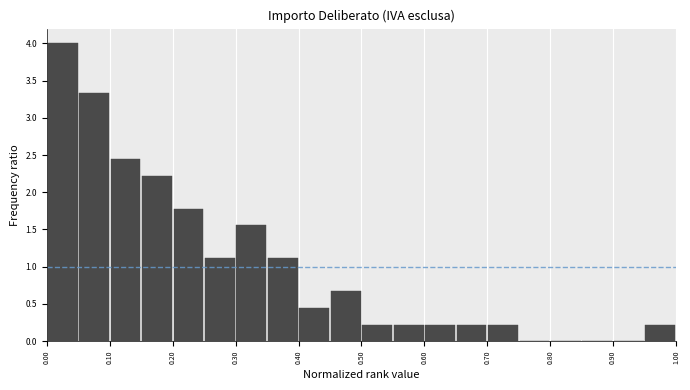

Reading left to right, list every bar in this chart as the range it spans on the x-axis followed by its height. The values are not printed on the chart, so give them approximately, as read against the axis.

0.00 to 0.05: 4.00
0.05 to 0.10: 3.35
0.10 to 0.15: 2.45
0.15 to 0.20: 2.20
0.20 to 0.25: 1.80
0.25 to 0.30: 1.10
0.30 to 0.35: 1.55
0.35 to 0.40: 1.10
0.40 to 0.45: 0.45
0.45 to 0.50: 0.65
0.50 to 0.55: 0.20
0.55 to 0.60: 0.20
0.60 to 0.65: 0.20
0.65 to 0.70: 0.20
0.70 to 0.75: 0.20
0.75 to 0.80: 0
0.80 to 0.85: 0
0.85 to 0.90: 0
0.90 to 0.95: 0
0.95 to 1.00: 0.20